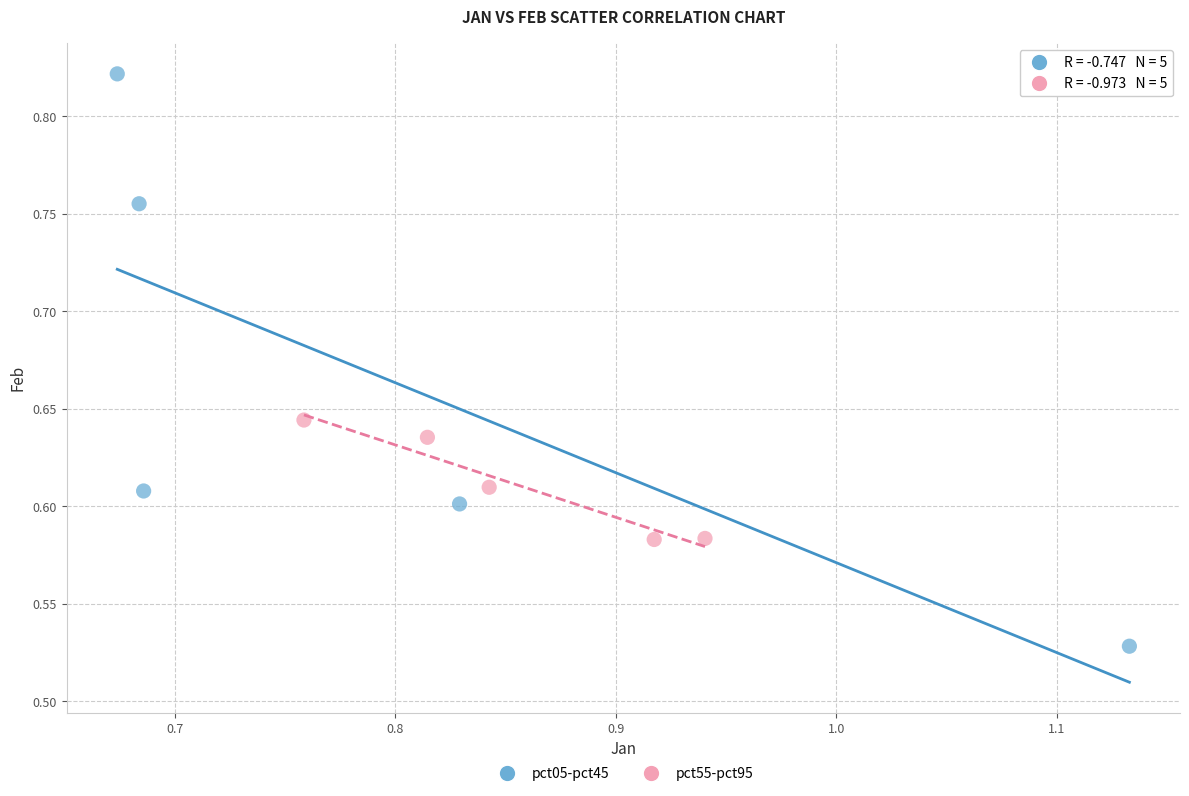

What are all the series names shown in the legend?

pct05-pct45, pct55-pct95